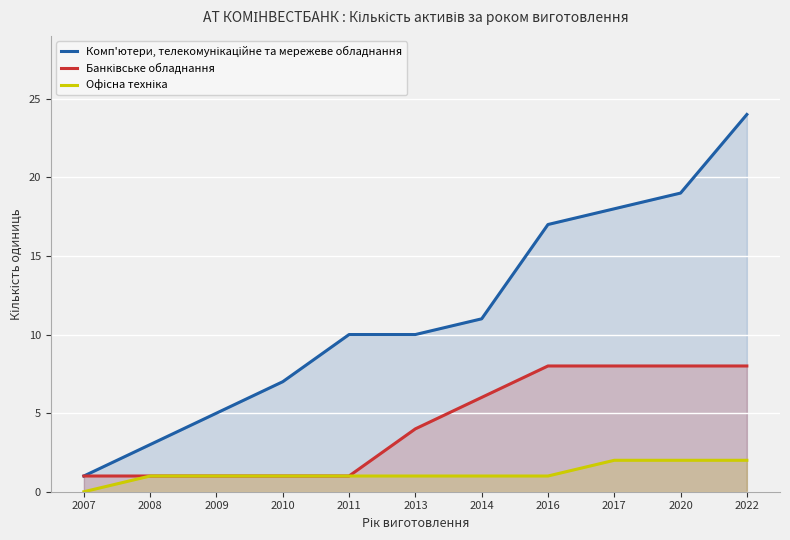

True or false: Офісна техніка has a value of 0 at 2011.

False